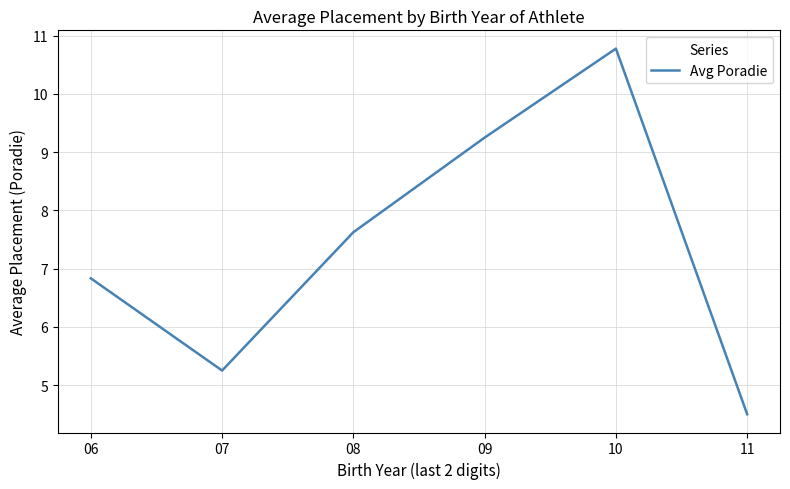

Rank the categories by value from lowest to highest.

11, 07, 06, 08, 09, 10